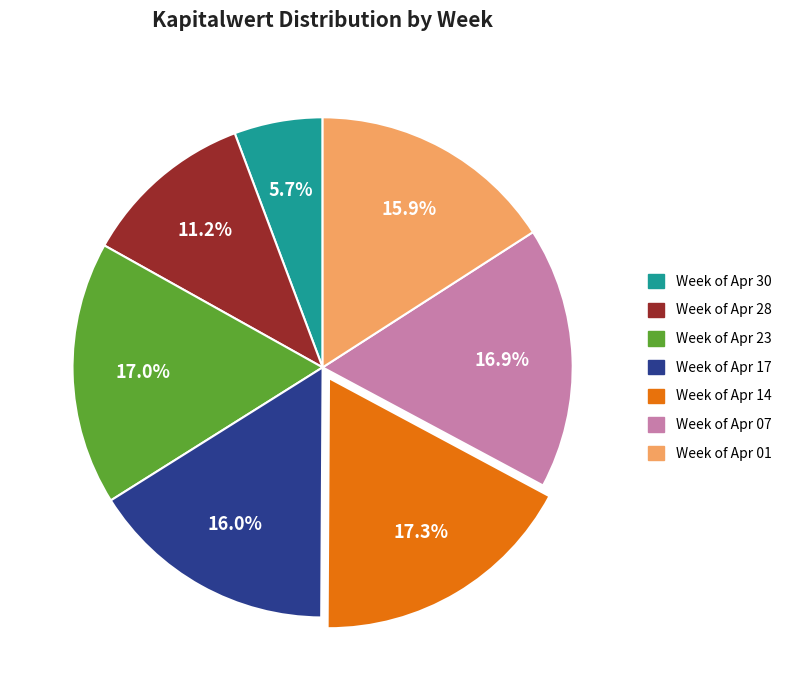

Is there a majority slice in this chart?

No